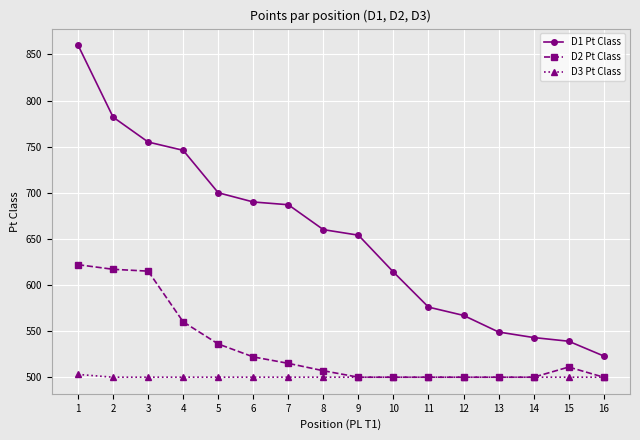

True or false: D3 Pt Class and D1 Pt Class intersect in this chart.

False